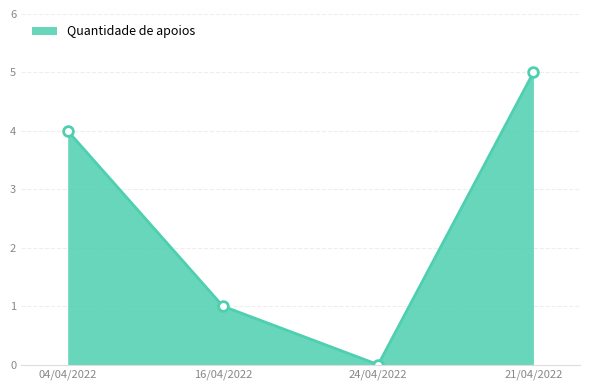

True or false: the data shows 5 at 21/04/2022.

True